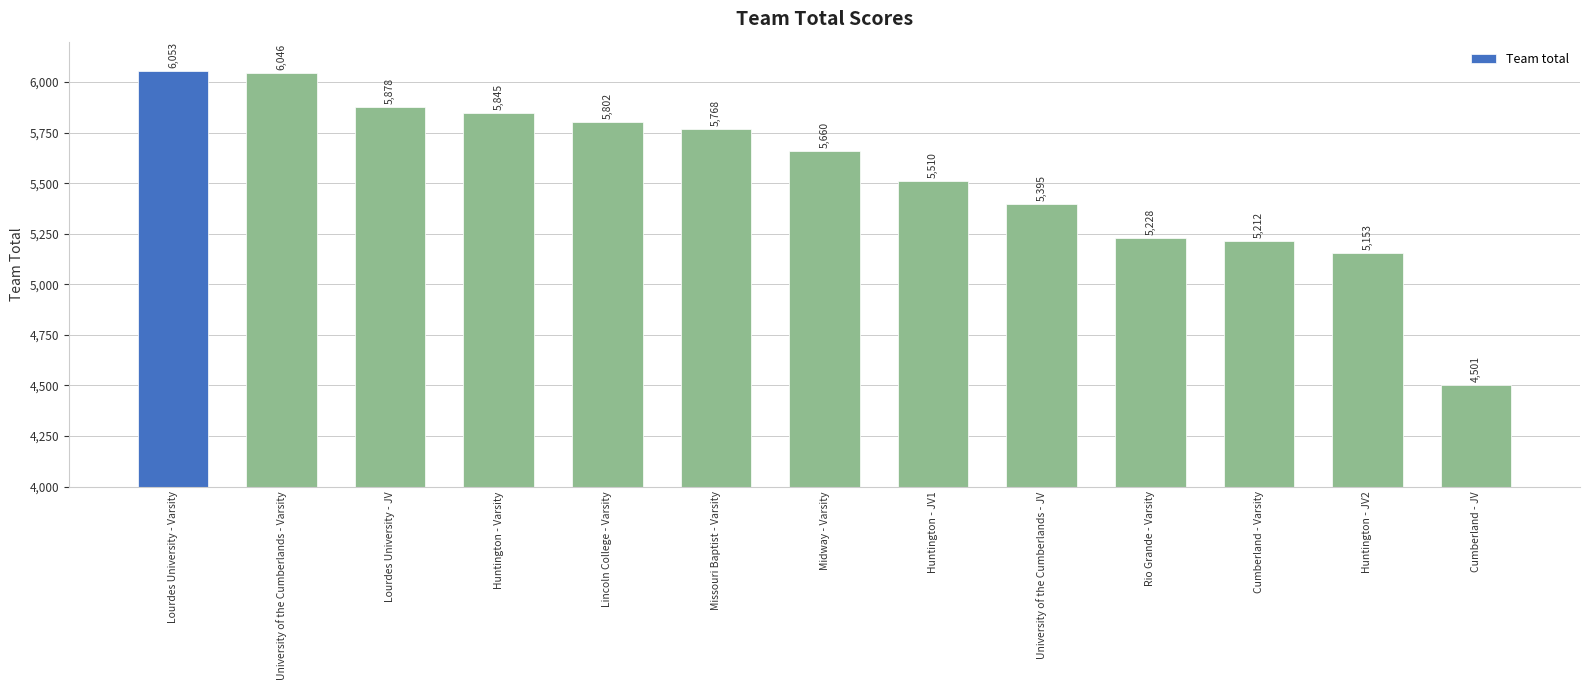

Are the bars horizontal?

No